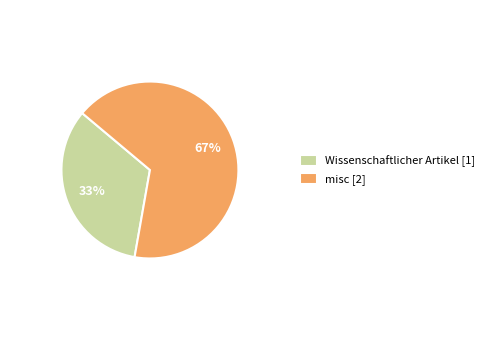

Which has a higher value, misc [2] or Wissenschaftlicher Artikel [1]?

misc [2]